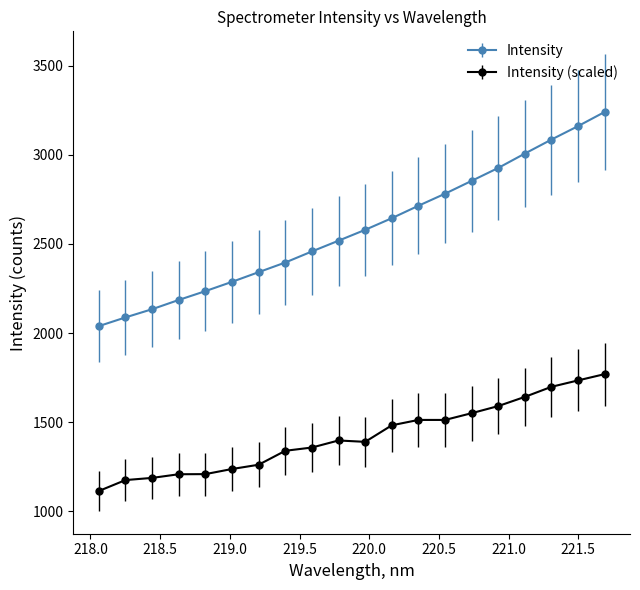

Which series has the largest range (max minus min)?

Intensity